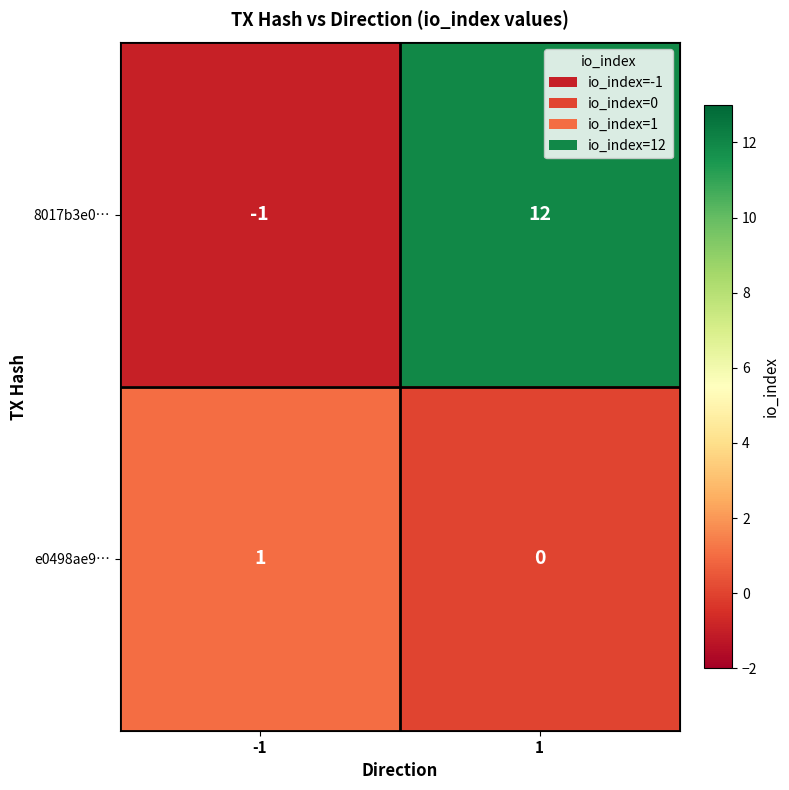

Which series has the largest total across all categories?

8017b3e0…